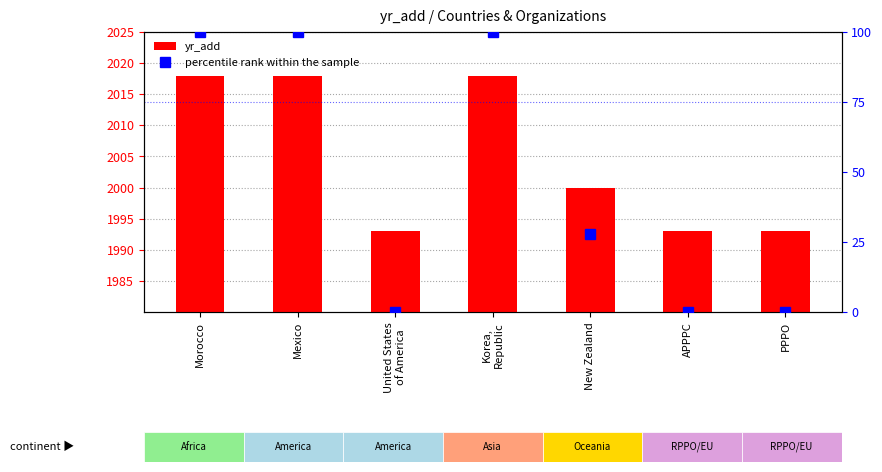

Reading right to left, extract all data points from this chart.

yr_add: 1993.0	1993.0	2000.0	2018.0	1993.0	2018.0	2018.0
percentile rank within the sample: 0.0	0.0	28.0	100.0	0.0	100.0	100.0